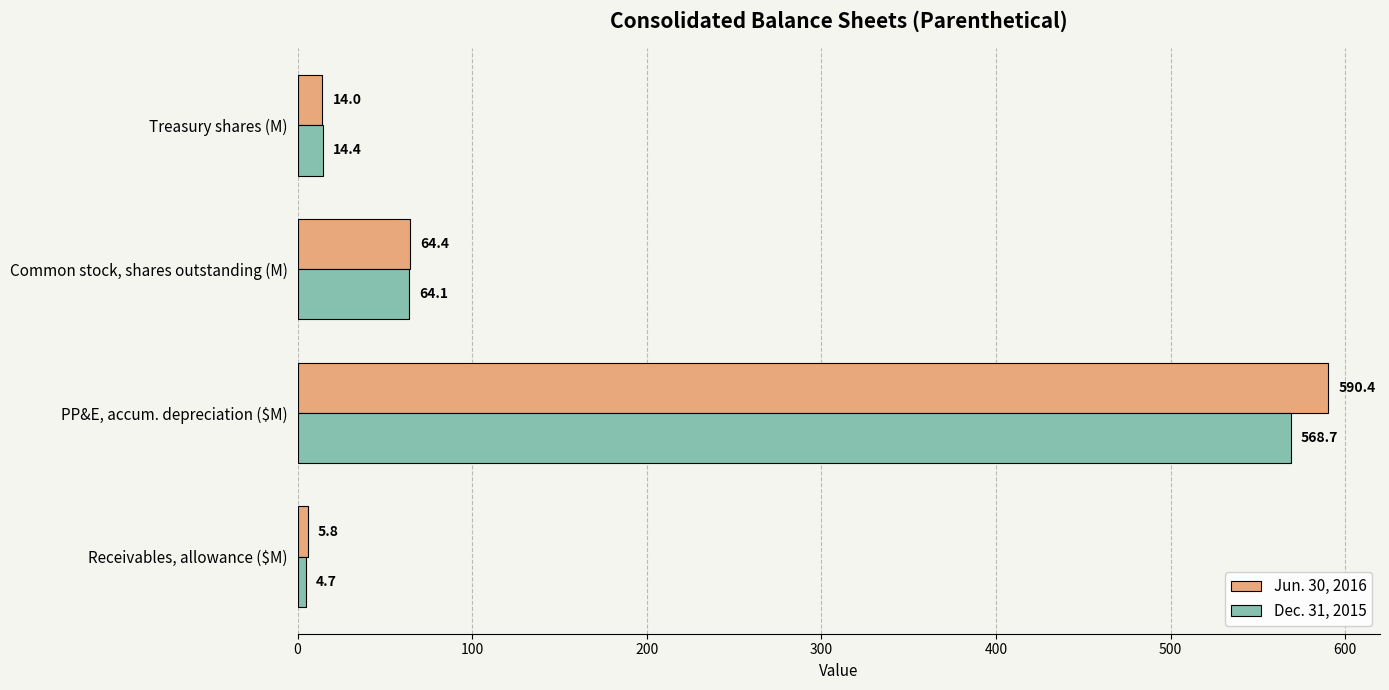

At which category is the sum across all series the highest?

PP&E, accum. depreciation ($M)